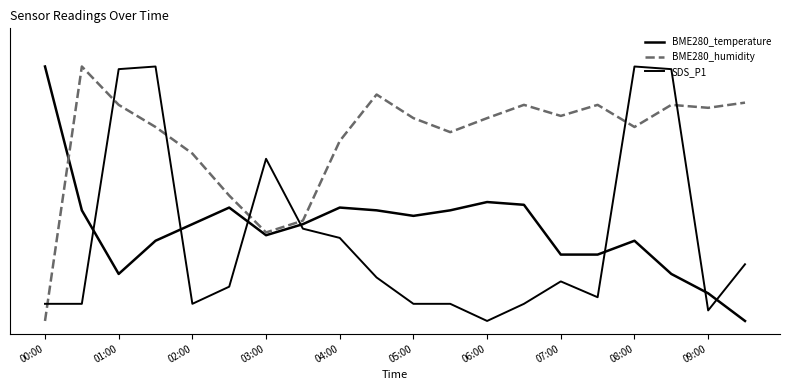

Does the chart display data point markers on the line(s)?

No